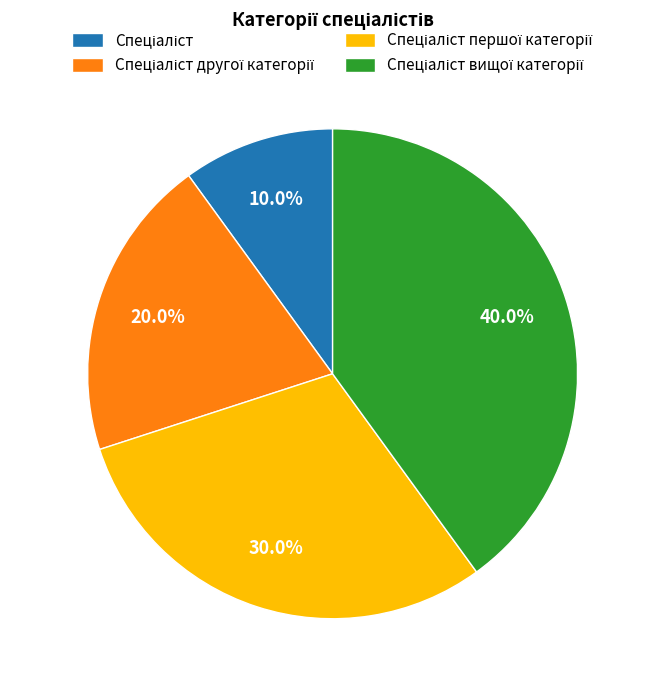

Is there a majority slice in this chart?

No